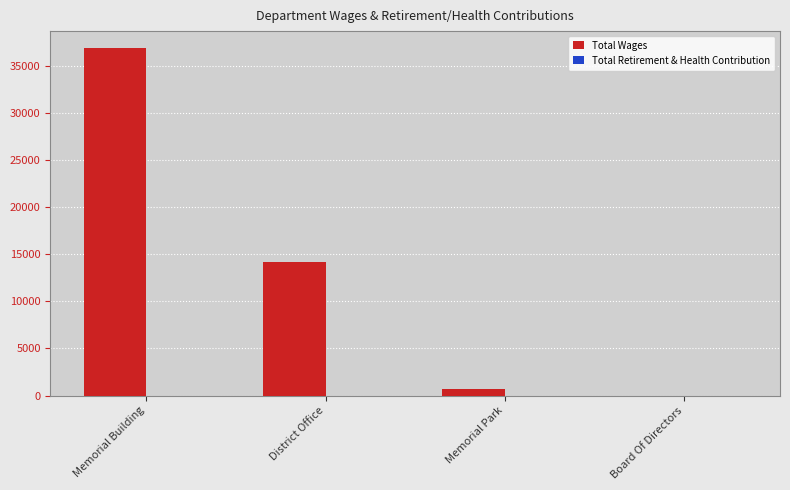

What is the change in value from Memorial Building to District Office?

-22662